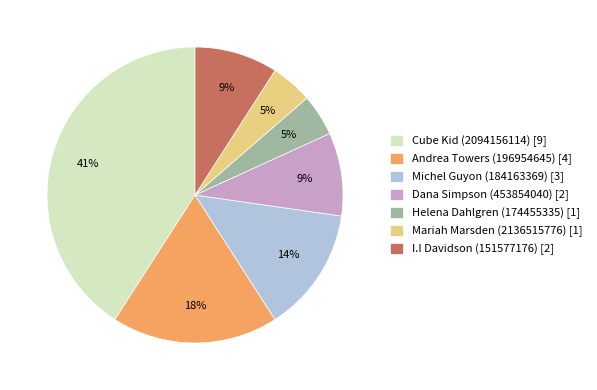

Which has a higher value, Andrea Towers (196954645) [4] or Mariah Marsden (2136515776) [1]?

Andrea Towers (196954645) [4]